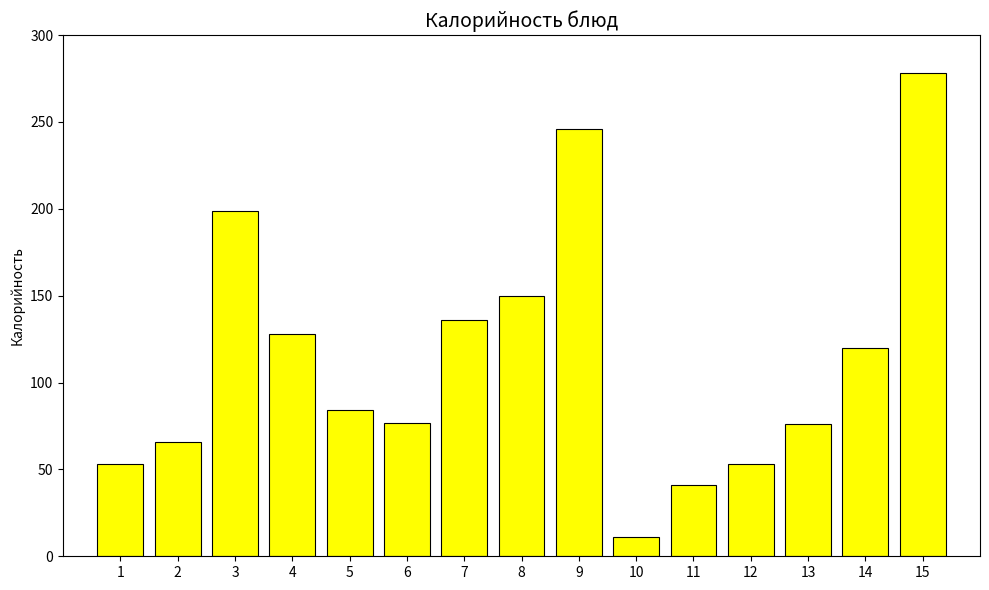

The value at 15 is 278. True or false?

True